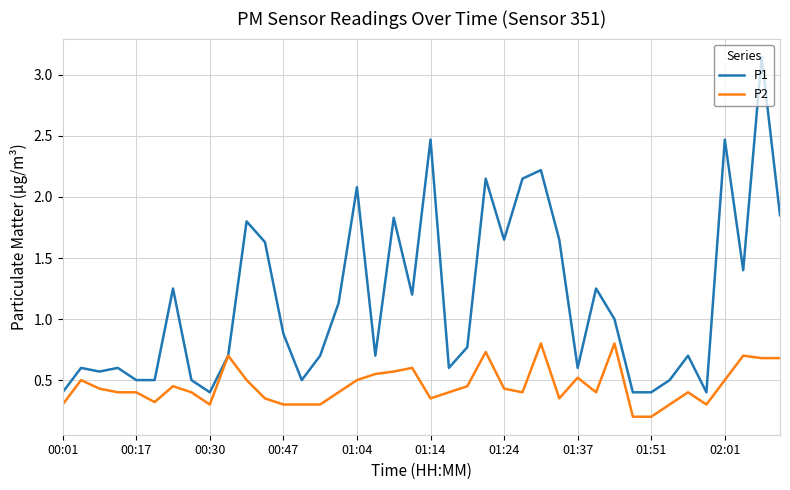

Which series has the largest range (max minus min)?

P1